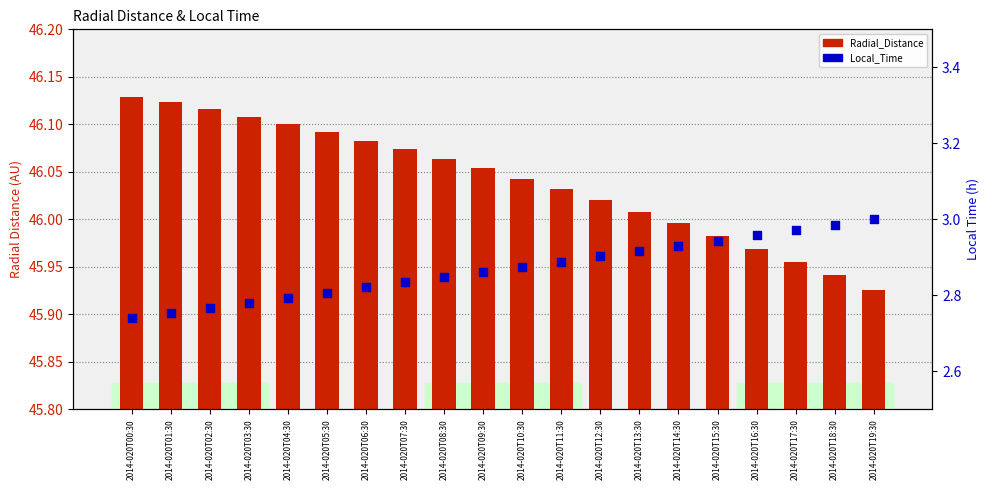

What are all the series names shown in the legend?

Radial_Distance, Local_Time